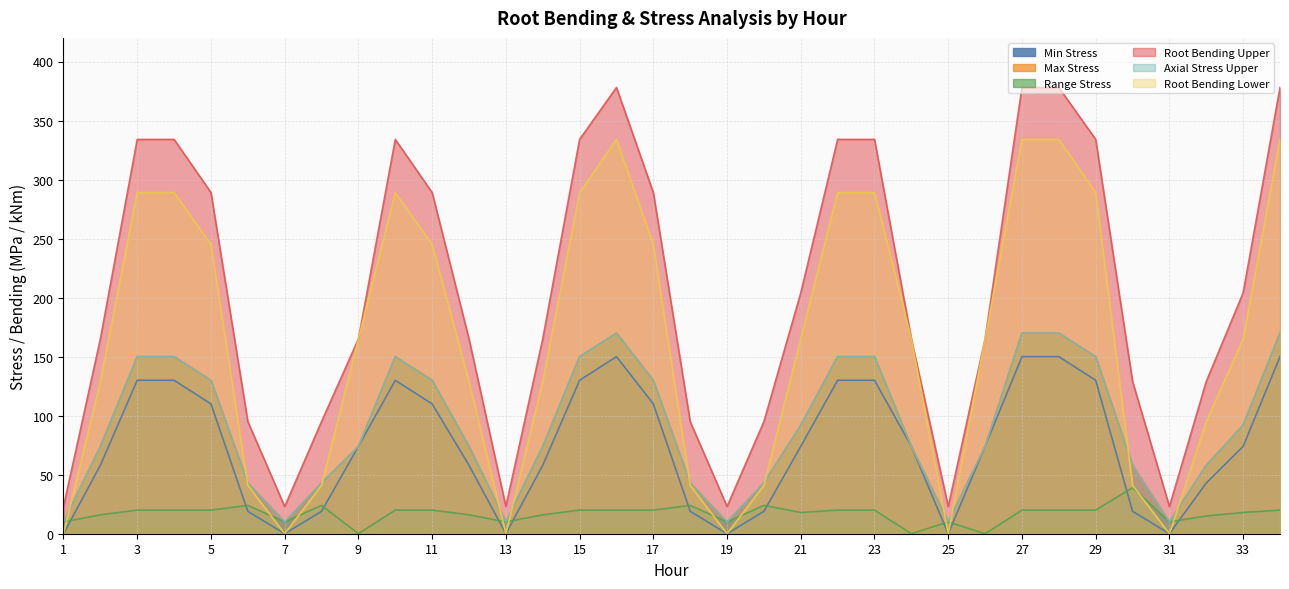

At which label does Root Bending Upper reach its peak?

16